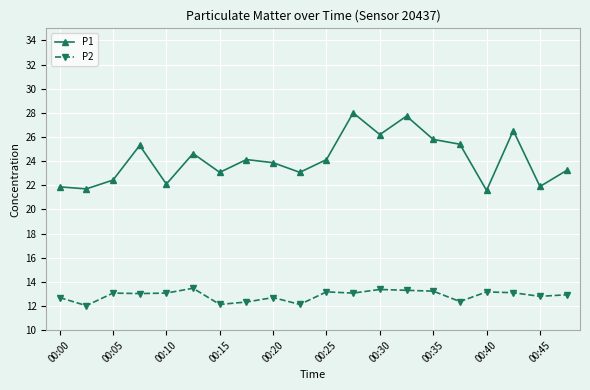

List the series in order of their overall mean, lowest first.

P2, P1